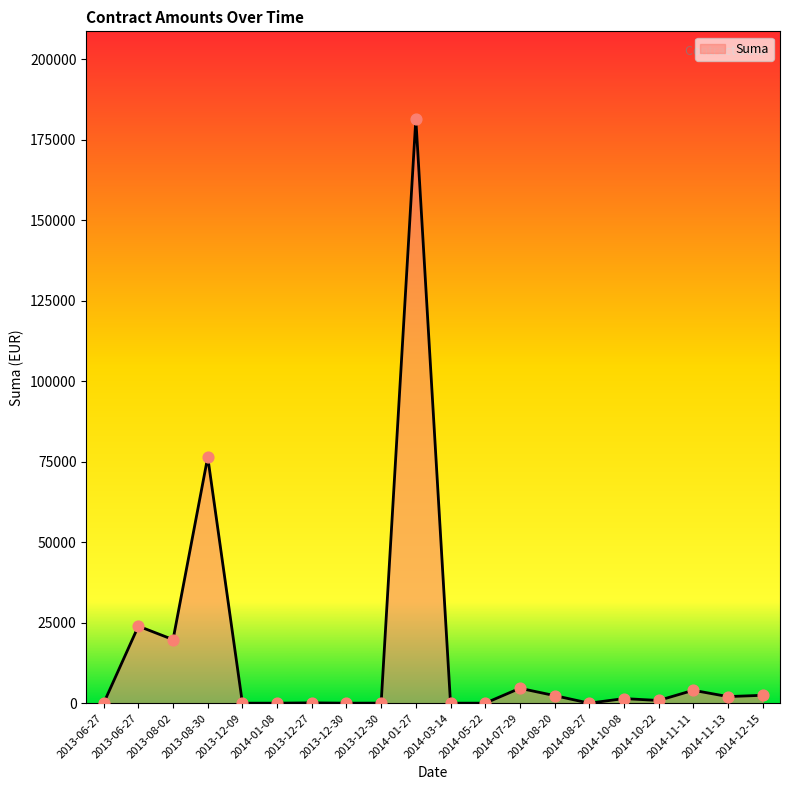

Which has a higher value, 2014-08-27 or 2014-07-29?

2014-07-29